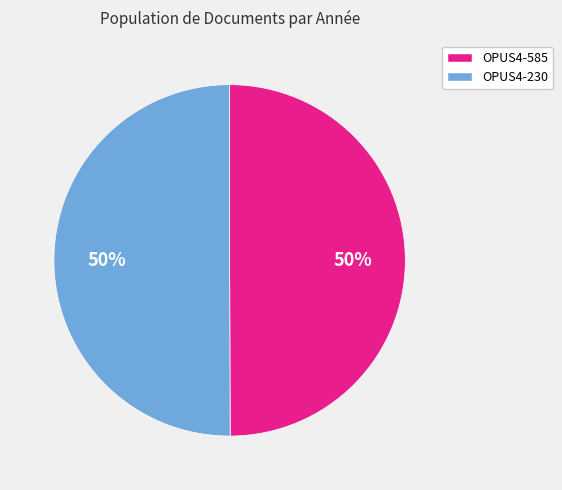

To the nearest percent, what percentage of the pie is OPUS4-230?

50%